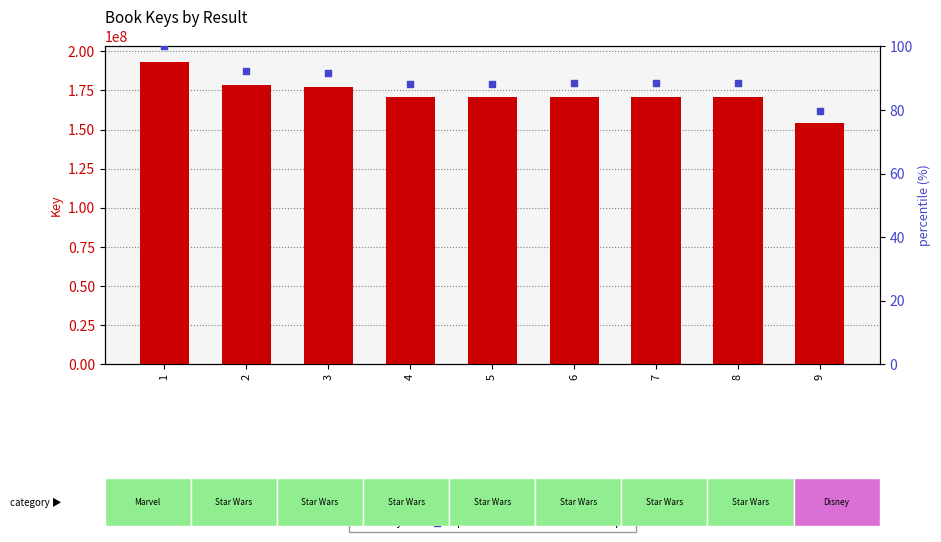

At how many categories does at least one series exceed 74250191?

9